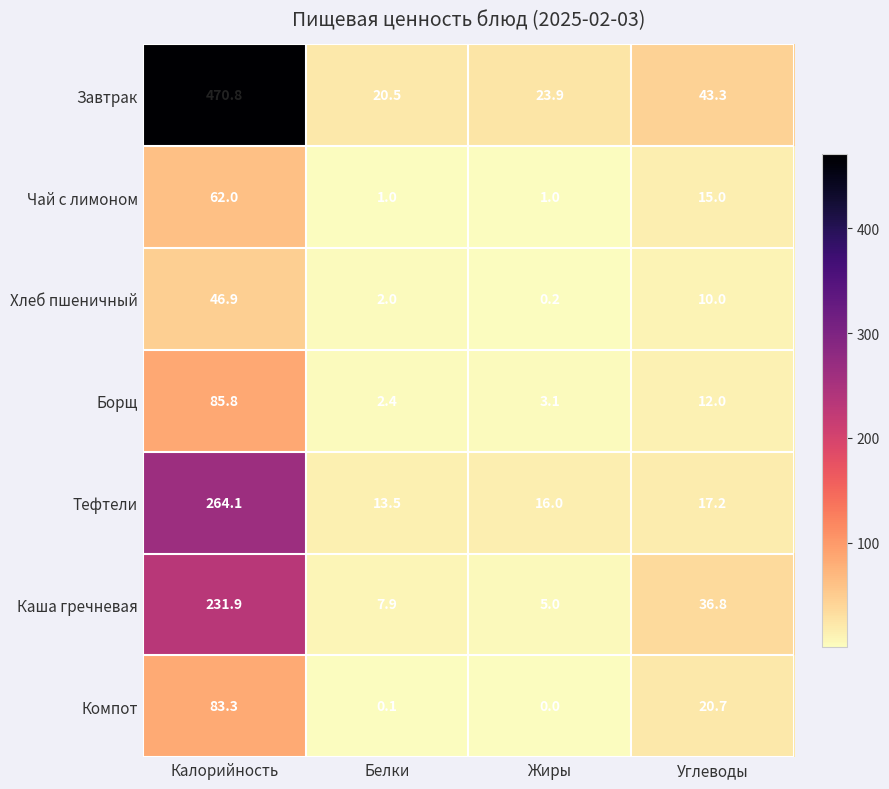

How many categories are shown in the chart?

4